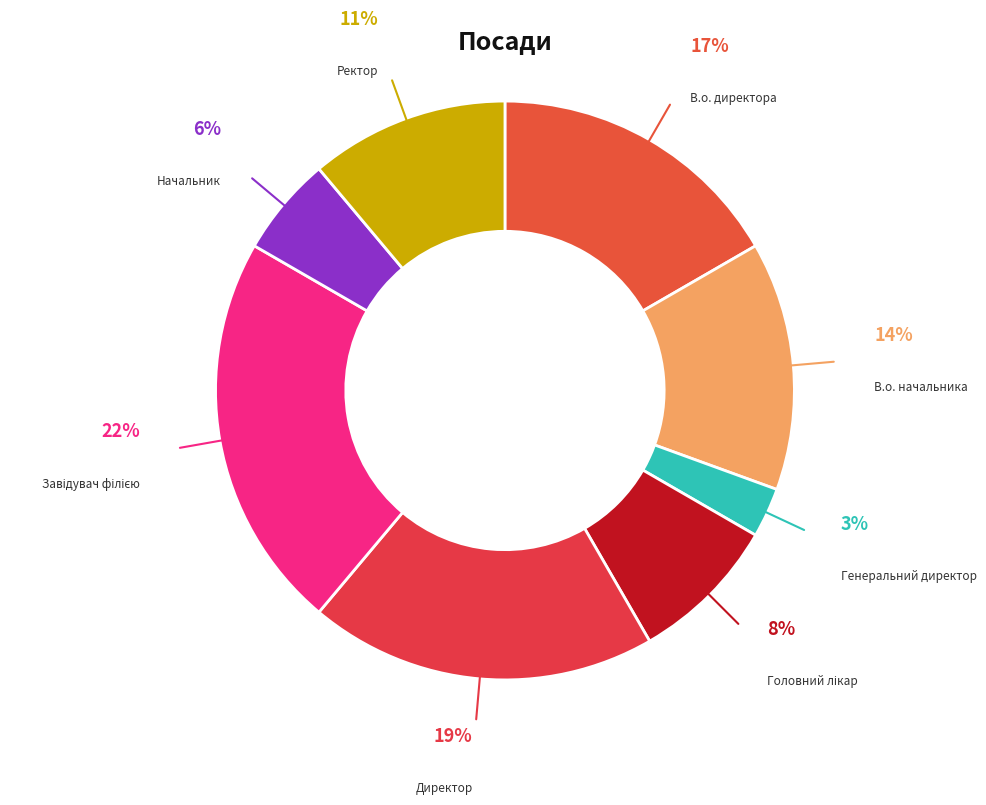

Count the number of slices in the pie.

8